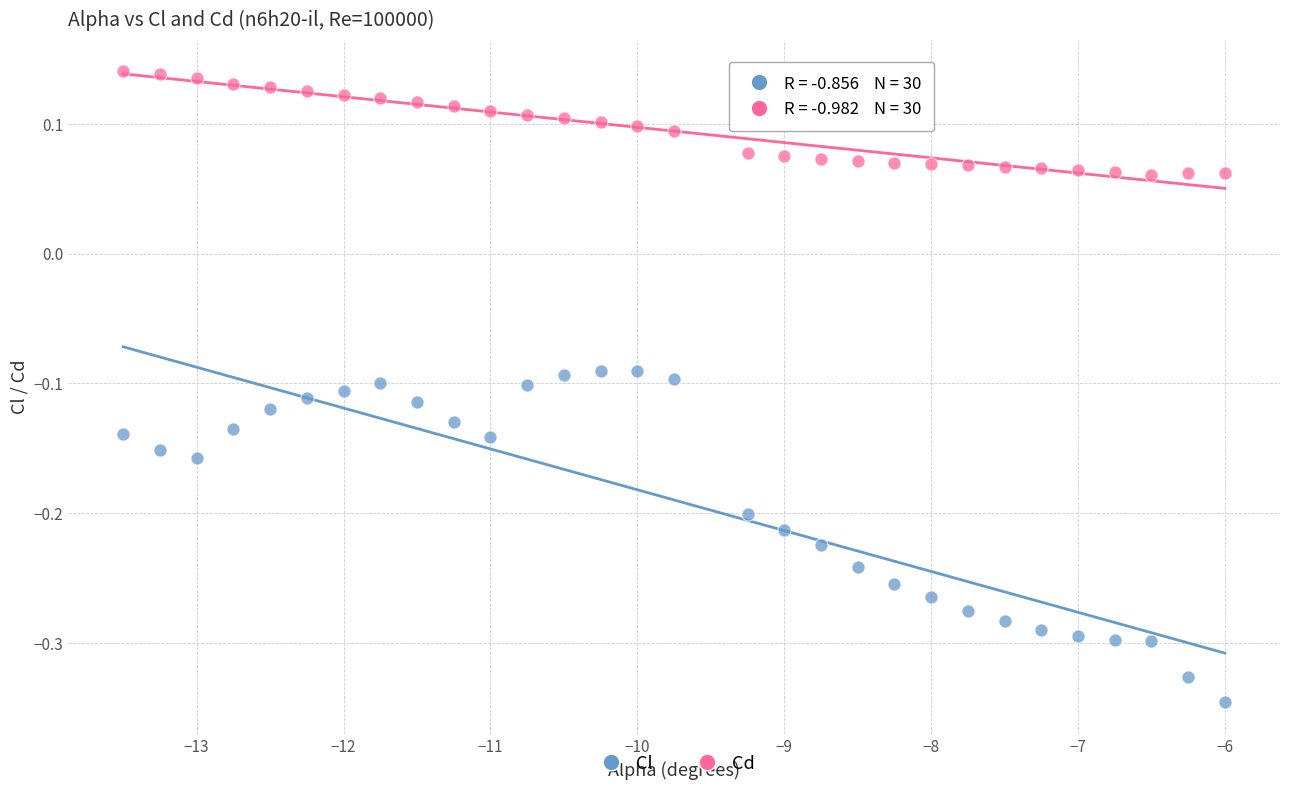

What are all the series names shown in the legend?

Cl, Cd